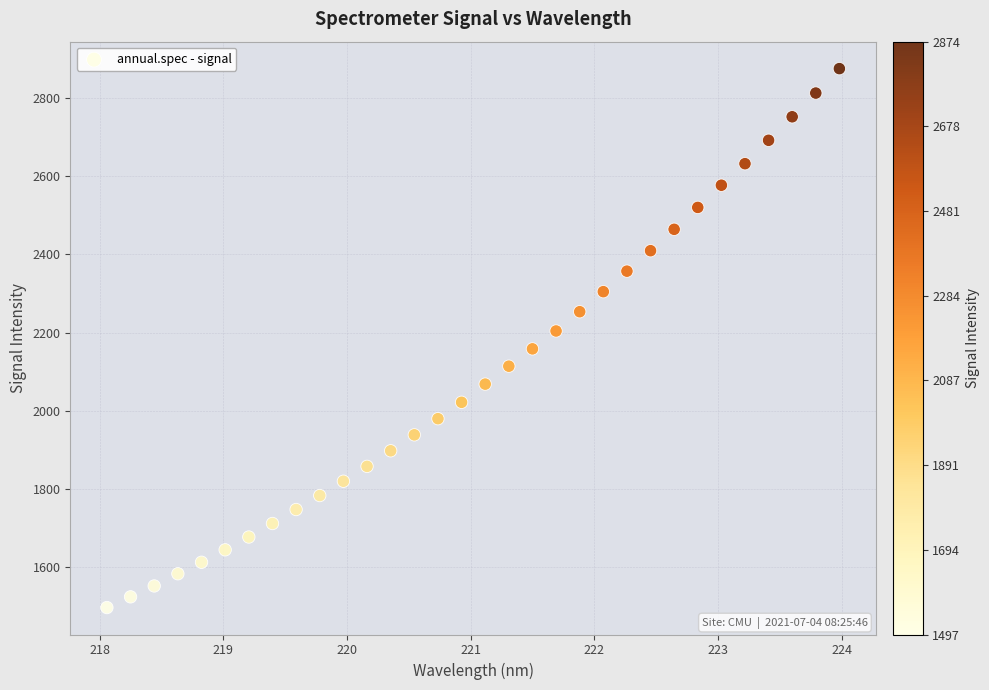

What is the range of X values (max minus min)?

5.9